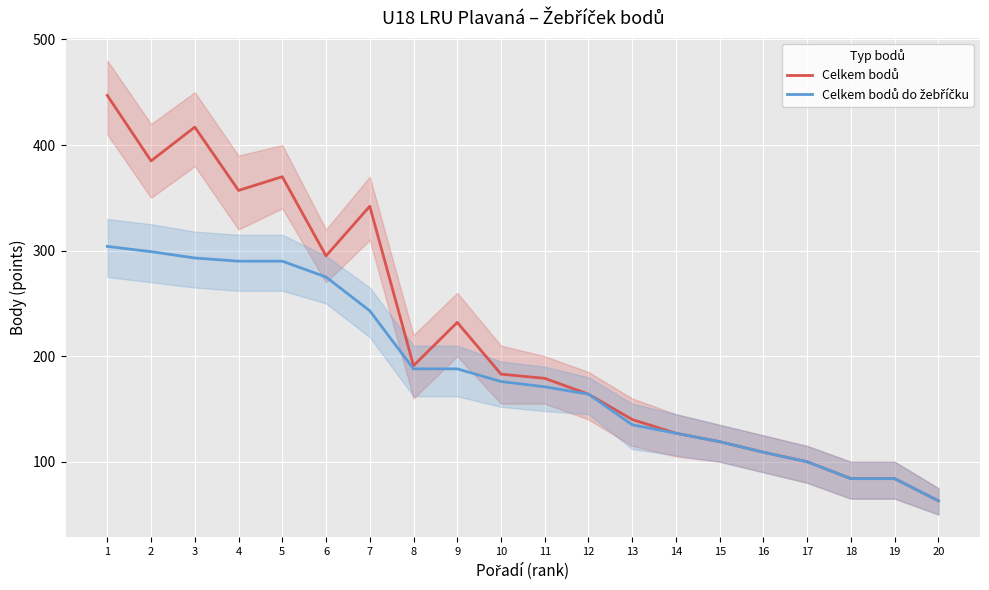

List the series in order of their peak value, lowest first.

Celkem bodů do žebříčku, Celkem bodů